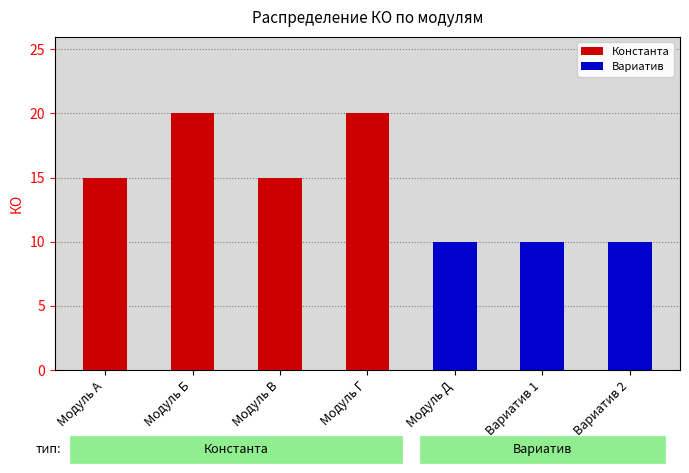

What is the change in value from Модуль Г to Вариатив 1?

-10